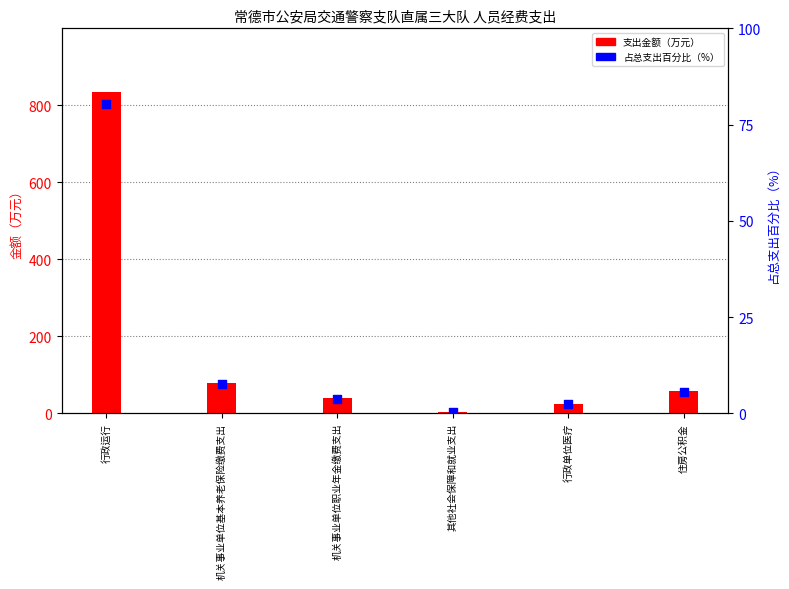

Which series reaches the minimum Y coordinate?

占总支出百分比（%）